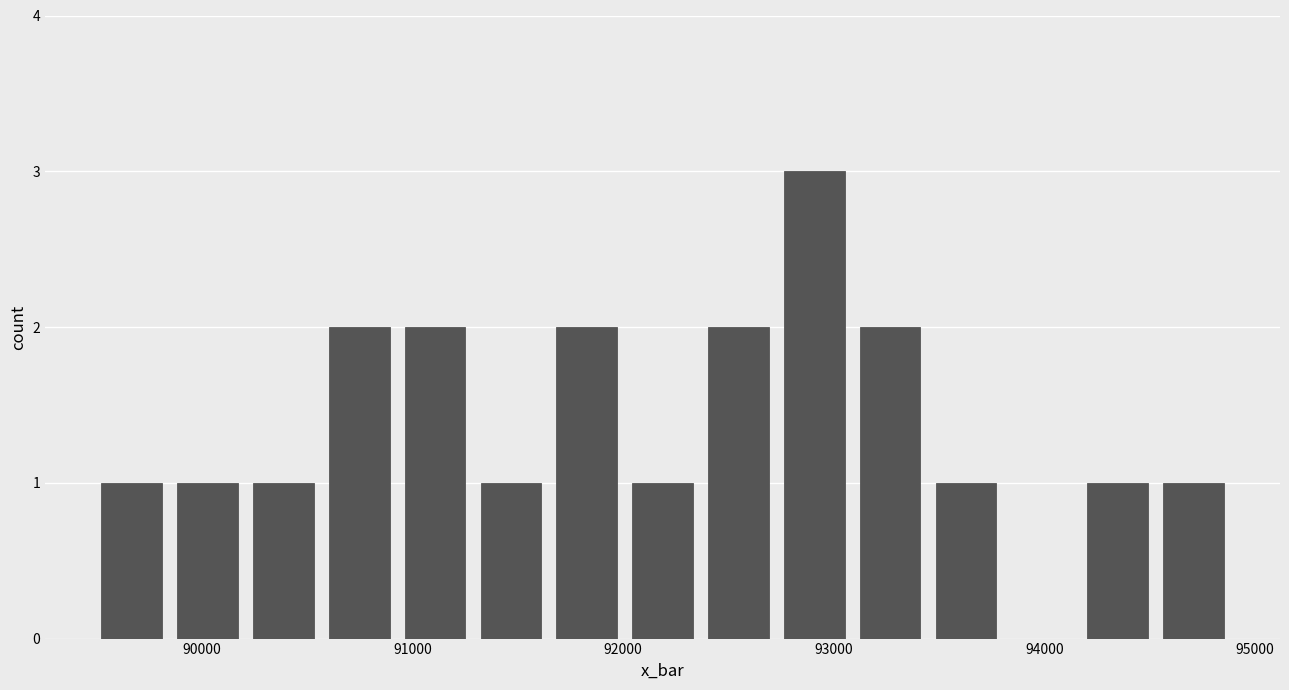

Read against the x-axis, roughly where is the centre of the tallest bar?

92900